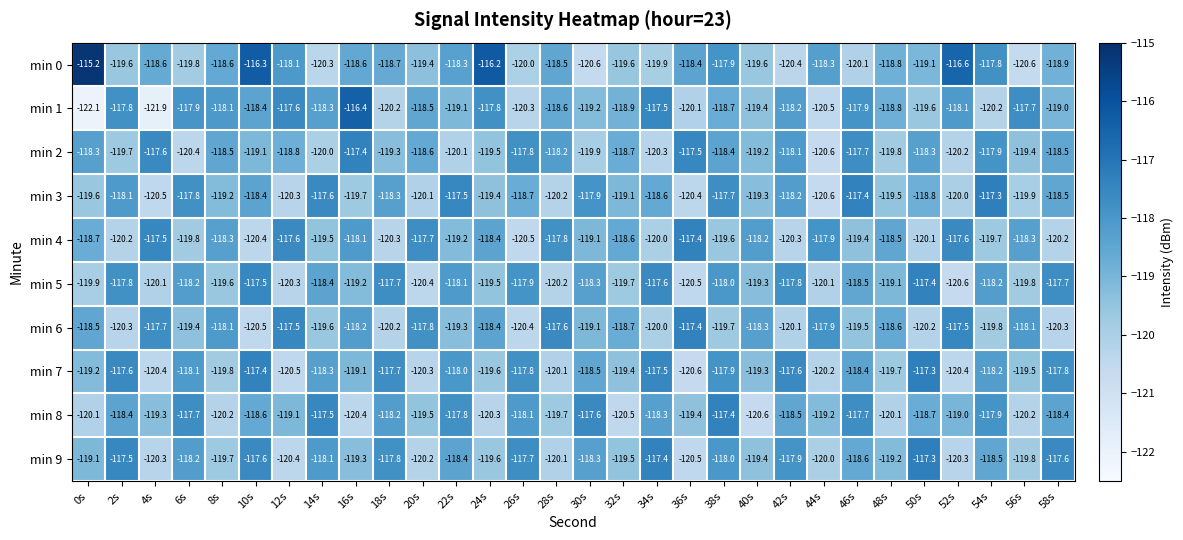

At how many categories does at least one series exceed -116?

1